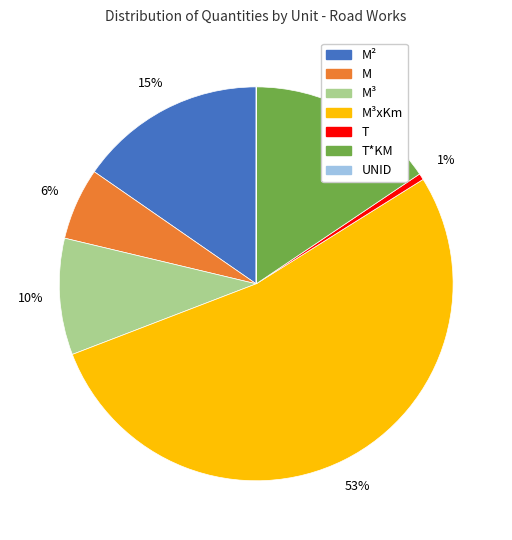

To the nearest percent, what is the average slice percentage?

14%